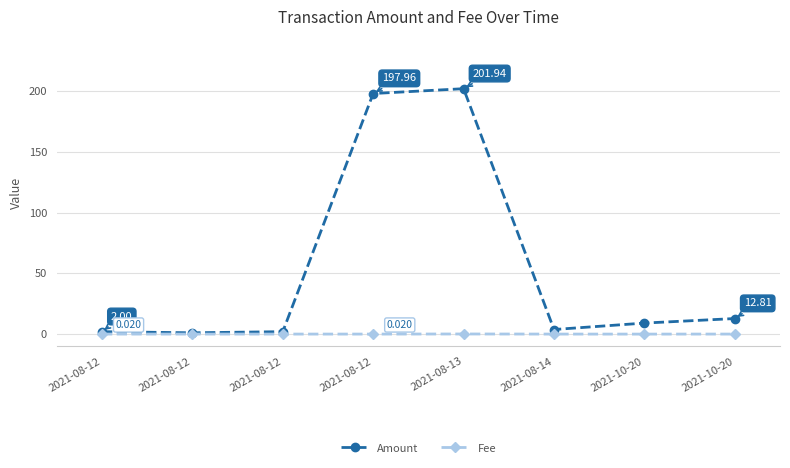

What is the value of the Fee point at the 5th from the left?

0.1